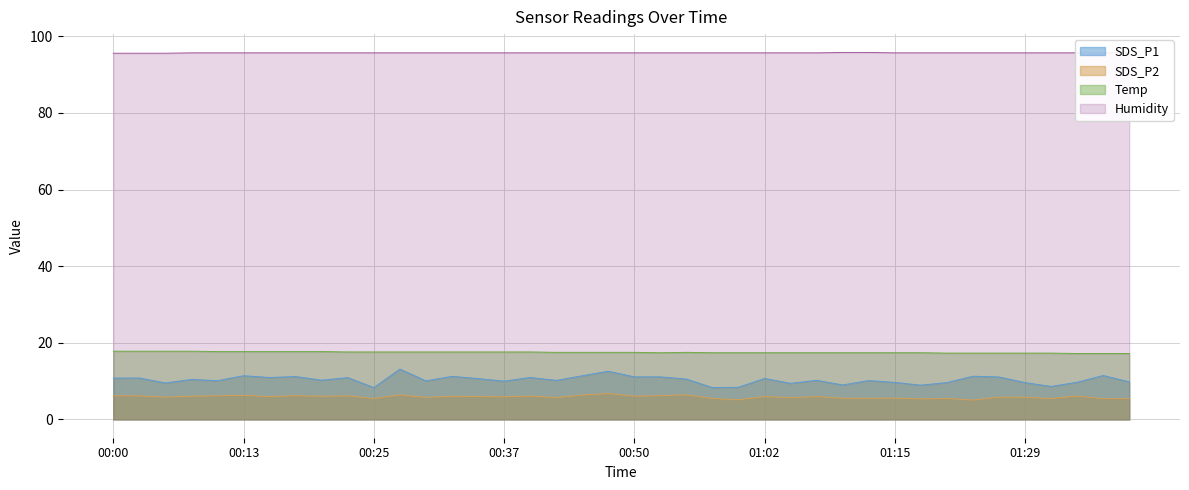

True or false: Humidity and SDS_P1 intersect in this chart.

False